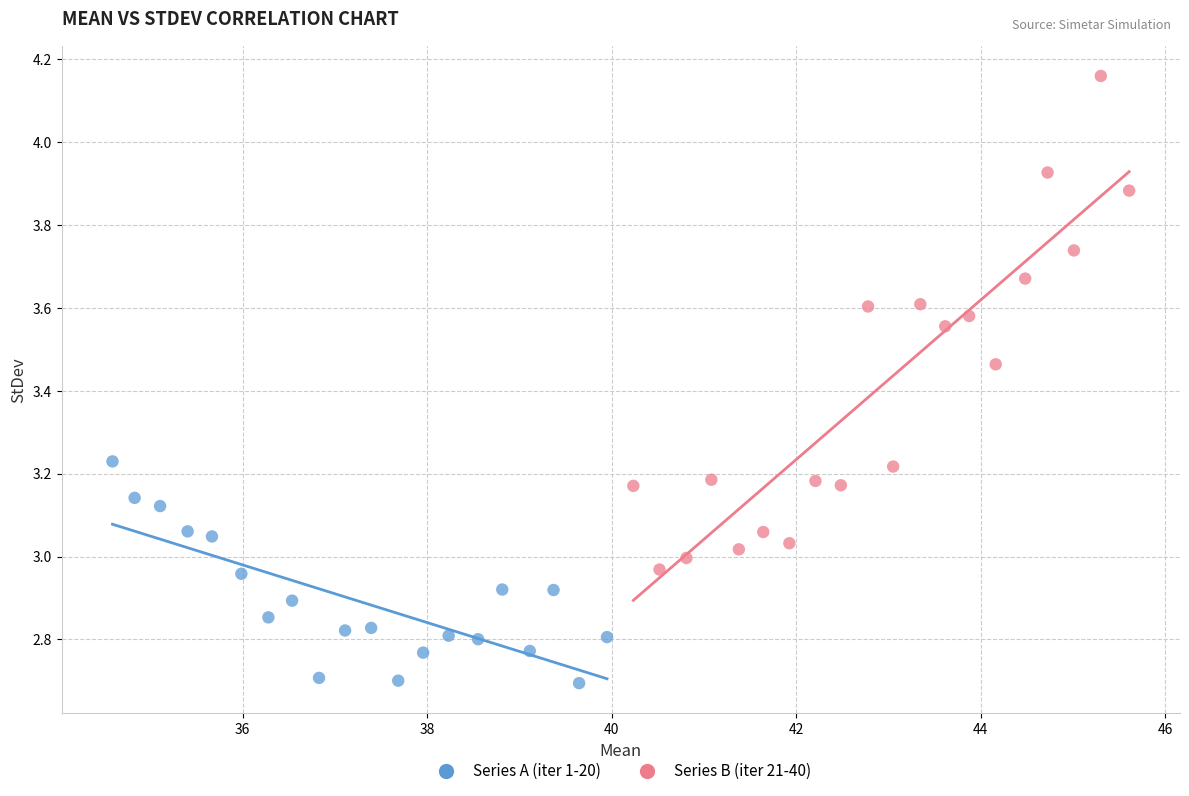

Which series contains the highest Y value?

Series B (iter 21-40)